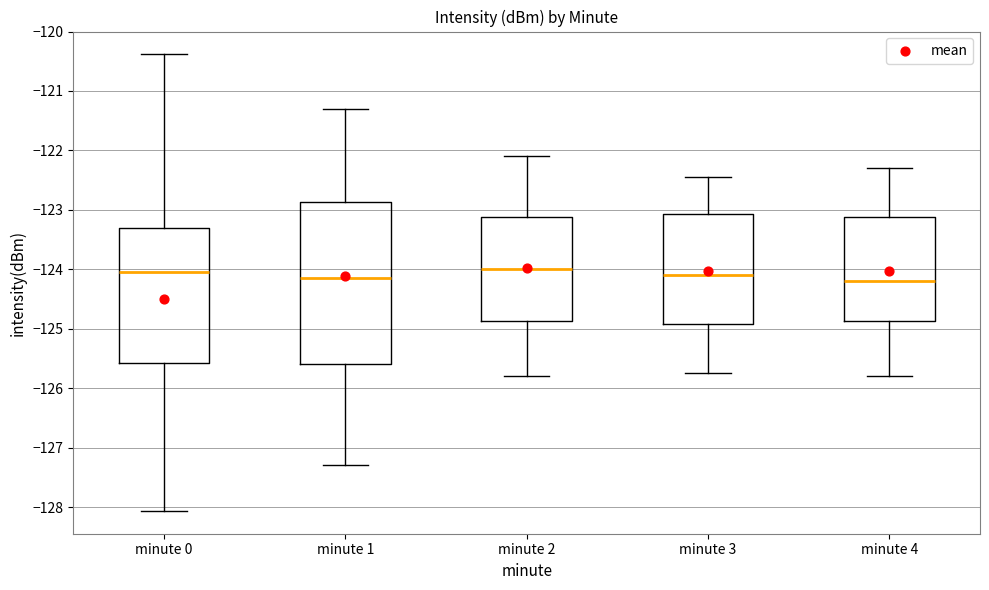

Reading left to right, read every box against the y-axis: the position of its median line, the range the box covers, and the ends of its whiskers. The values are not printed on the chart, so give them approximately, as read against the axis.

minute 0: median -124.0, box -125.6 to -123.3, whiskers -128.1 to -120.4
minute 1: median -124.1, box -125.6 to -122.9, whiskers -127.3 to -121.3
minute 2: median -124.0, box -124.9 to -123.1, whiskers -125.8 to -122.1
minute 3: median -124.1, box -124.9 to -123.1, whiskers -125.7 to -122.4
minute 4: median -124.2, box -124.9 to -123.1, whiskers -125.8 to -122.3